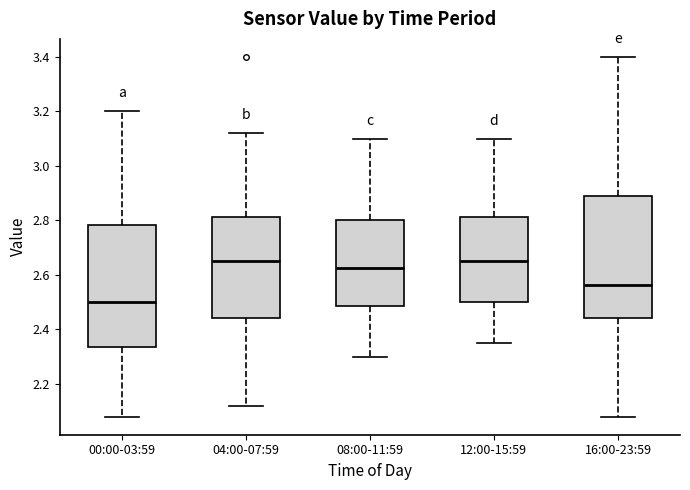

Where does the upper whisker of the box for 00:00-03:59 end on the y-axis? The values are not printed on the chart, so give them approximately, as read against the axis.

3.20